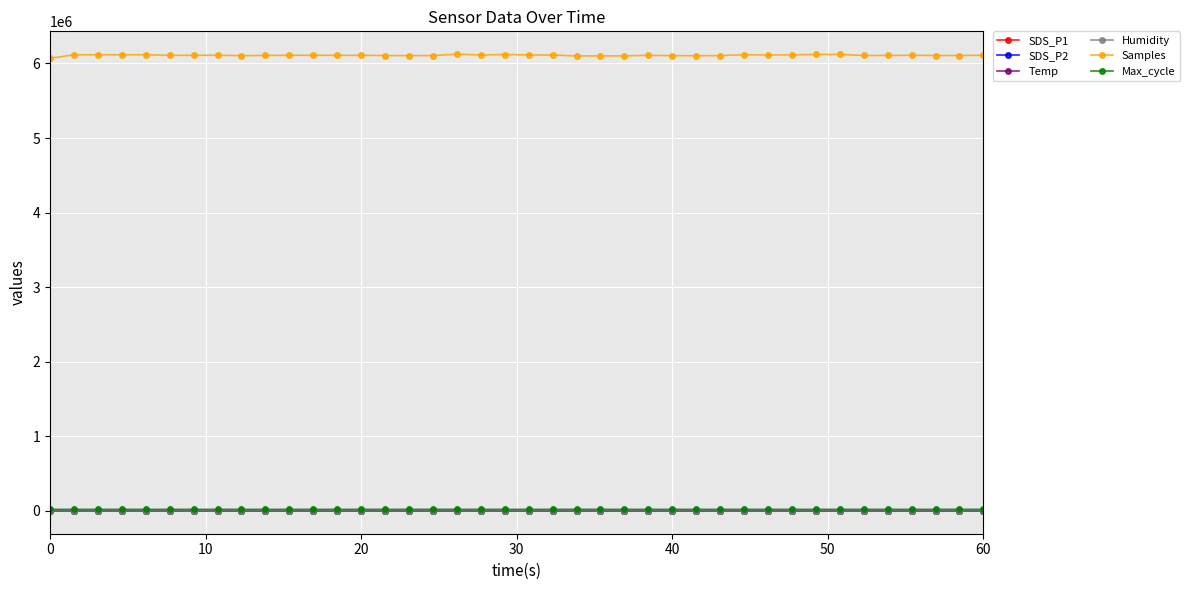

True or false: SDS_P2 and Samples cross at least once.

False